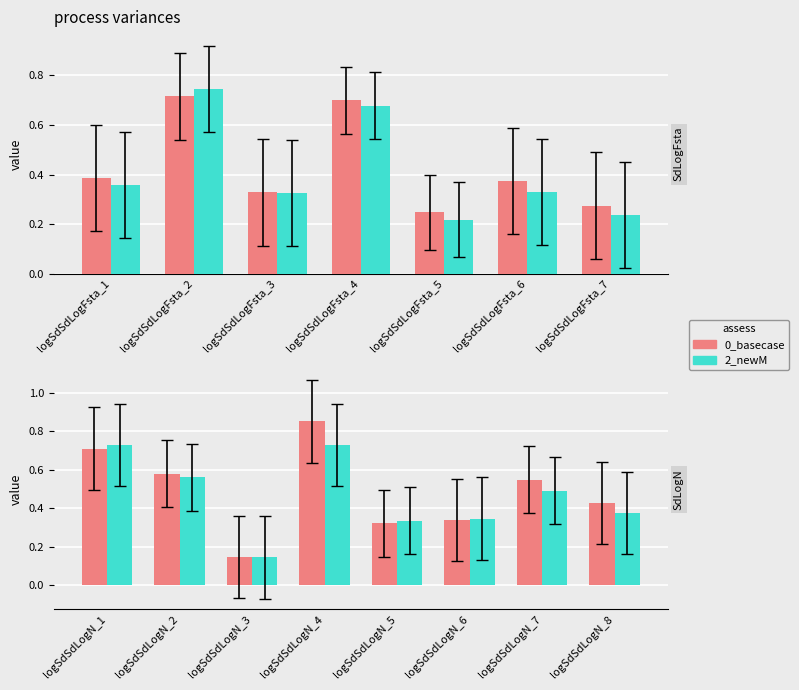

Does the chart contain any negative values?

No